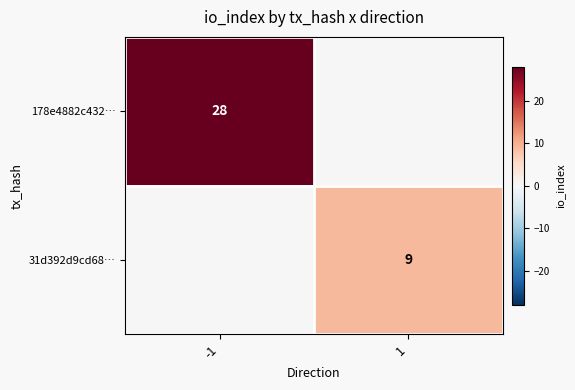

Is it true that 31d392d9cd68… equals 9 at 1?

True